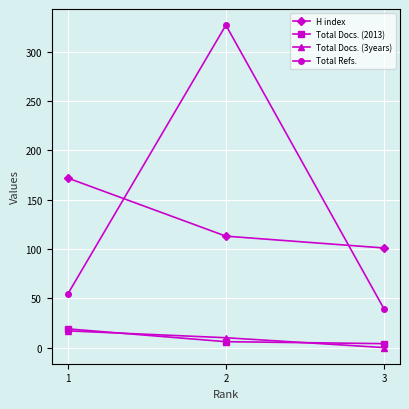

Is the value of Total Docs. (3years) at 2 greater than the value of Total Docs. (2013) at 2?

Yes